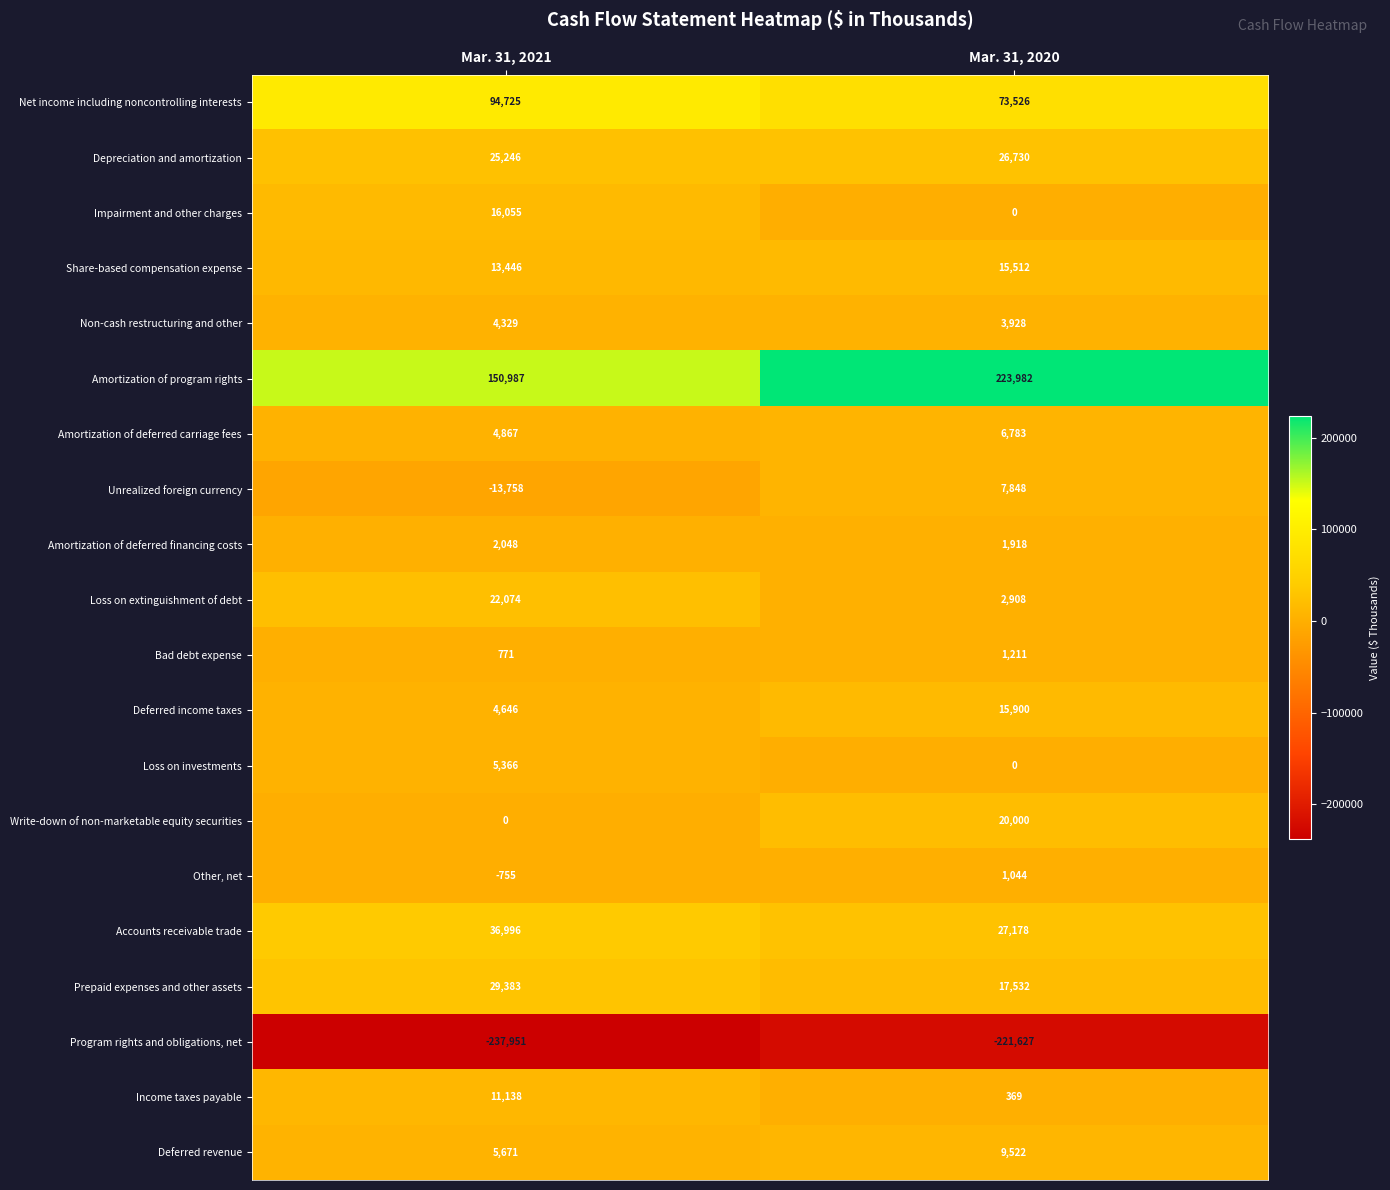

What is the difference between the highest and lowest values at Mar. 31, 2020?

445609